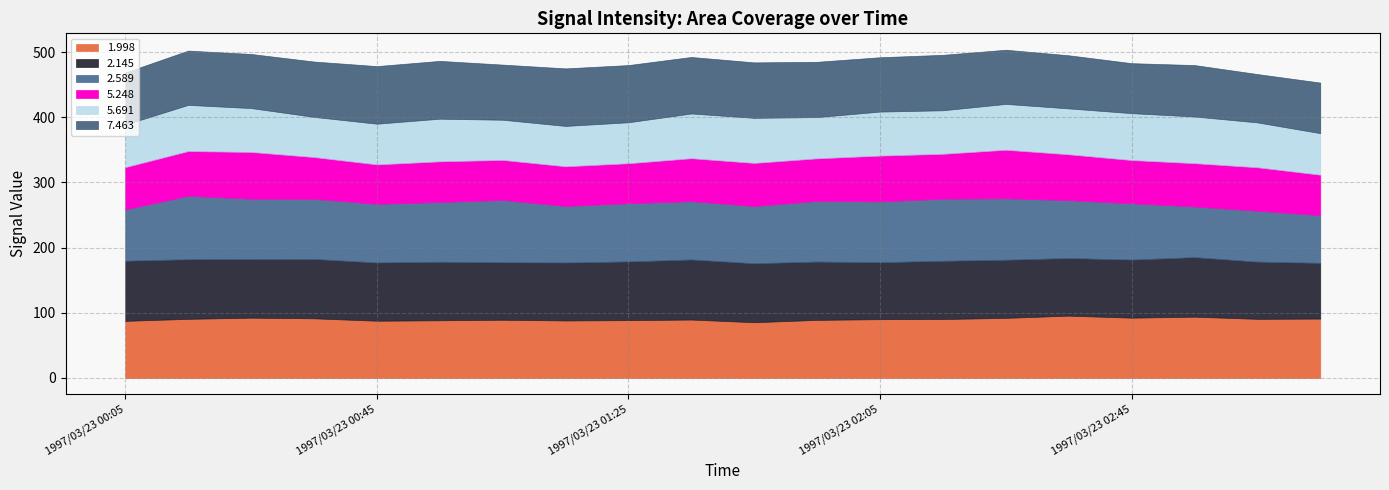

How many data points in 5.691 are less than 67?

10